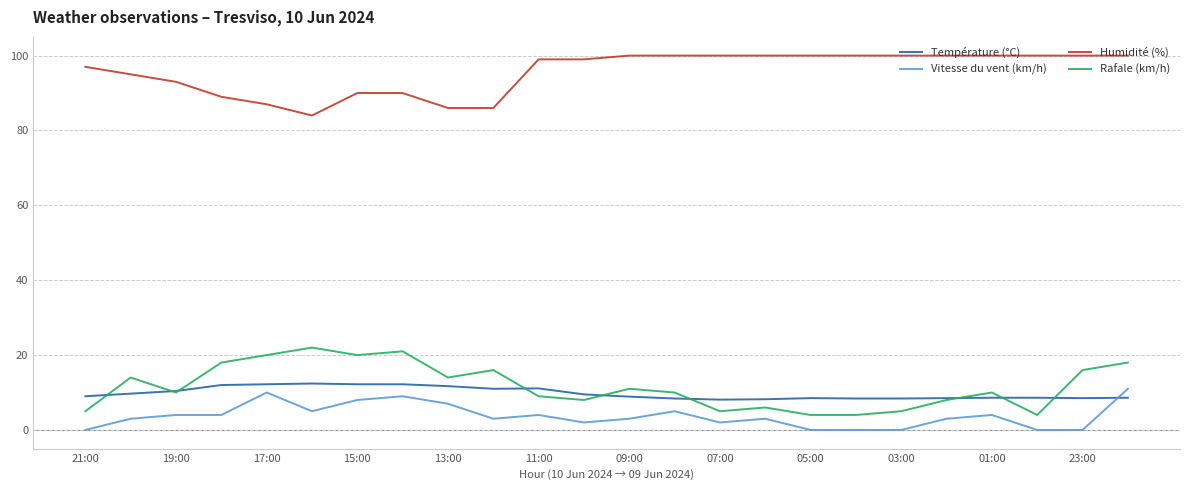

Which series has the largest total across all categories?

Humidité (%)